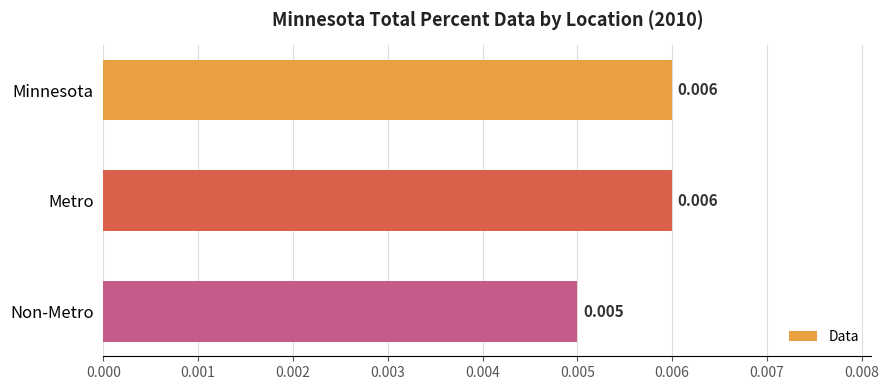

Which category has the lowest value across all series?

Non-Metro